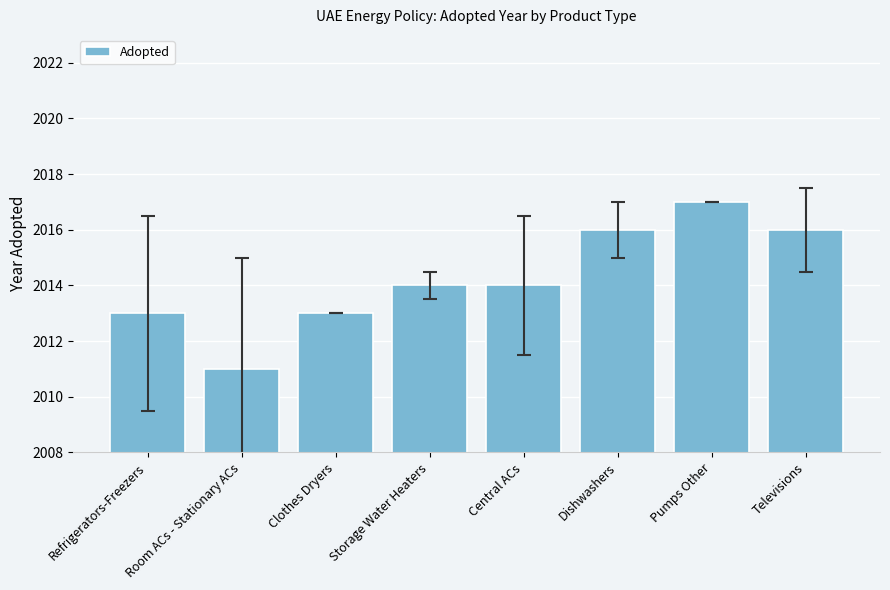

Between Dishwashers and Refrigerators-Freezers, which is larger?

Dishwashers